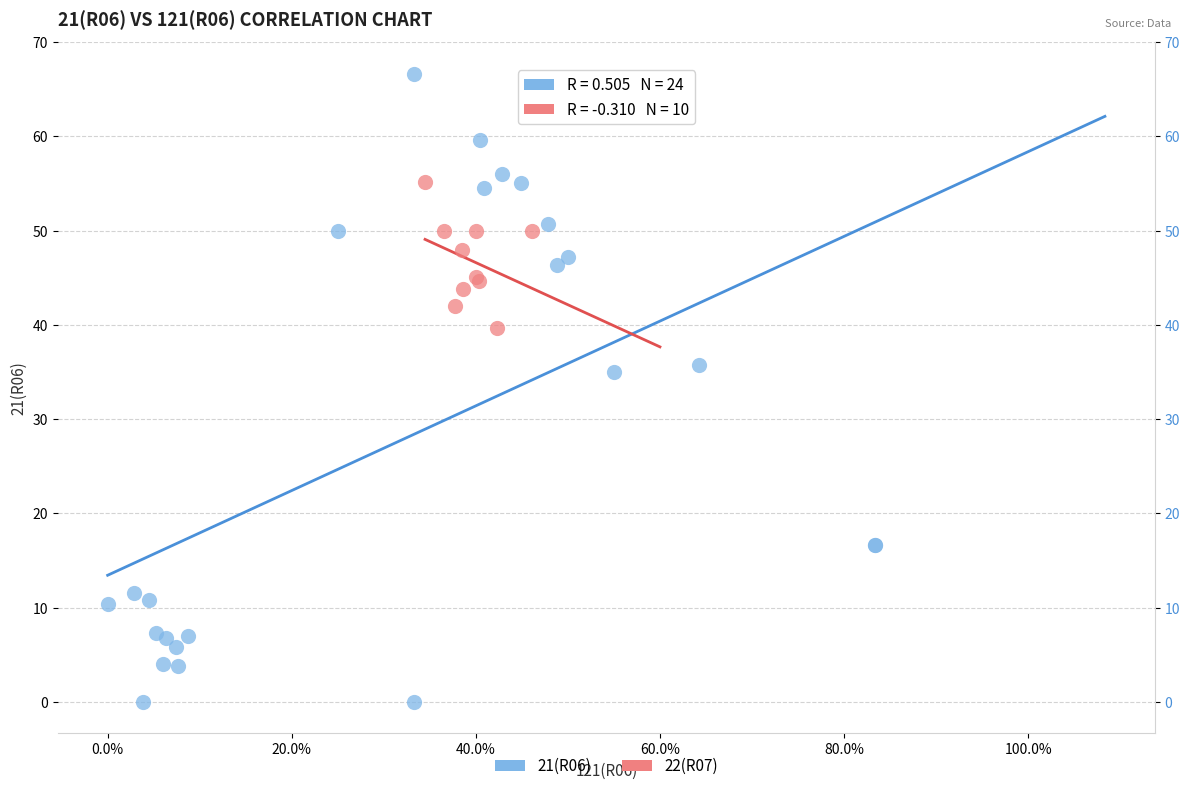

Which series has the largest Y range (max minus min)?

21(R06)